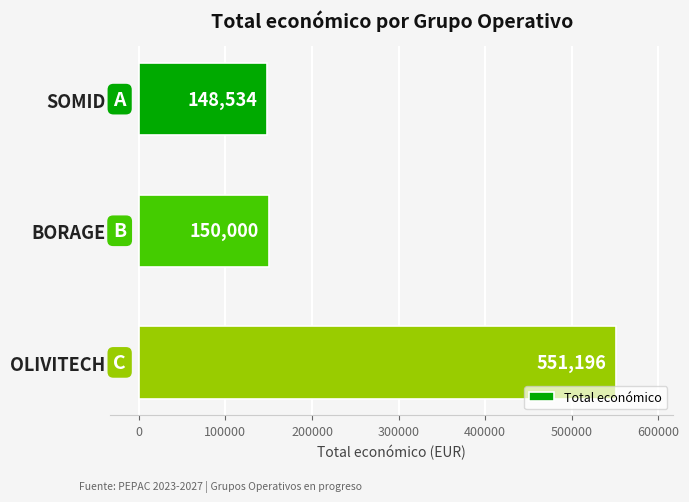

What is the sum of all values?

849730